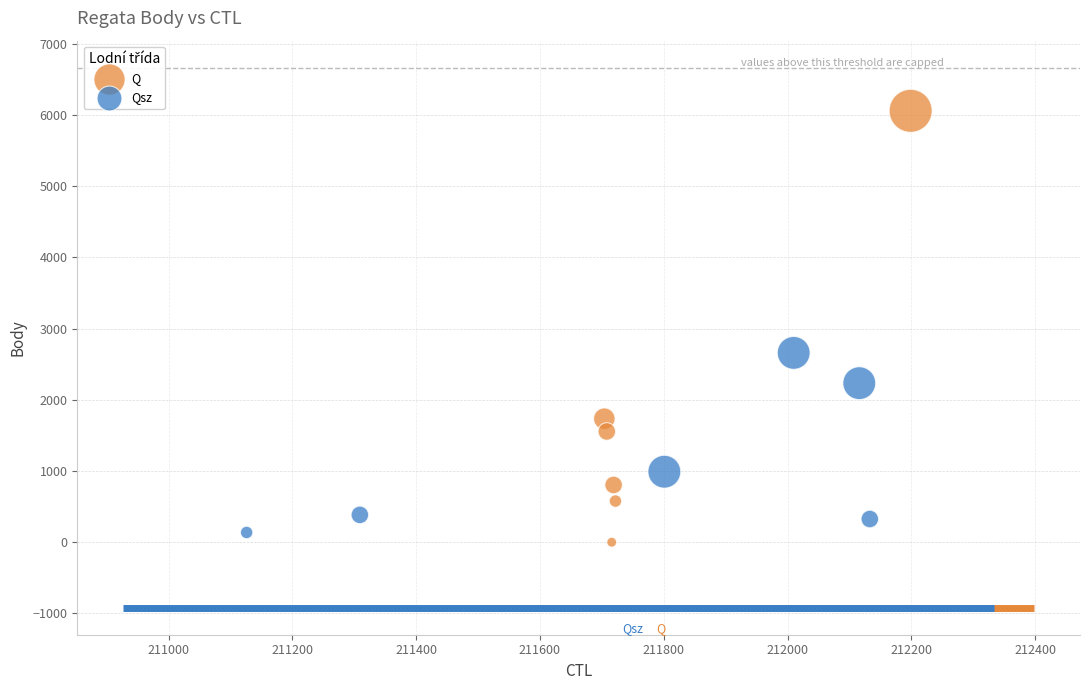

Which series contains the highest Y value?

Q